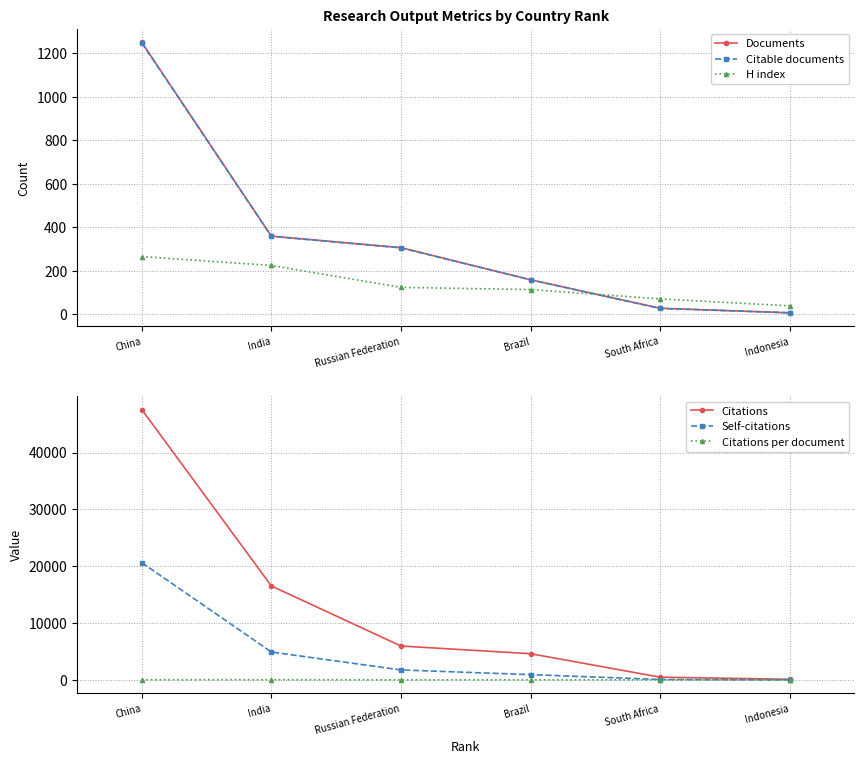

Does the chart display data point markers on the line(s)?

Yes